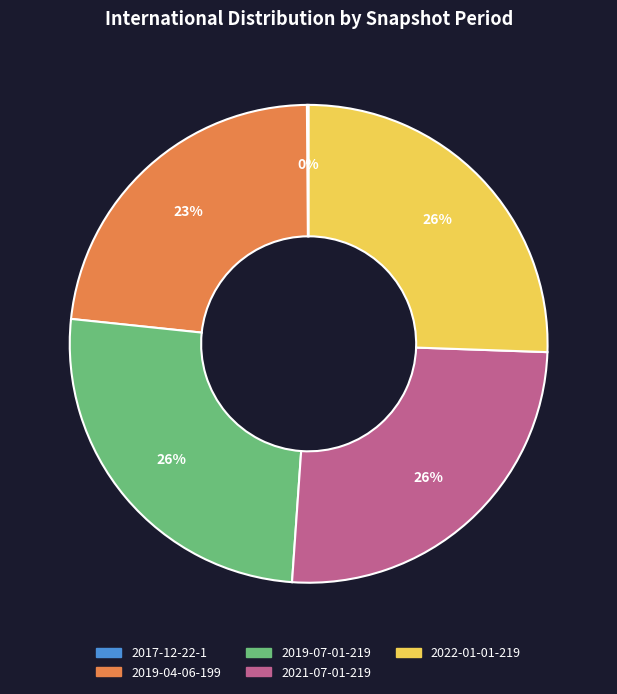

Do 2022-01-01-219 and 2019-04-06-199 together represent more than half of the pie?

No